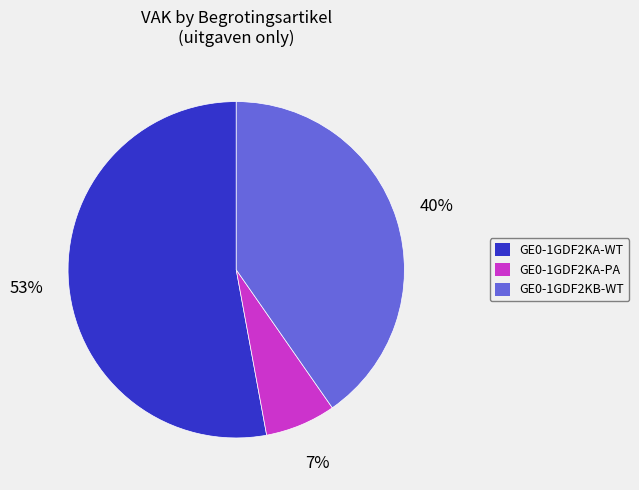

Is there a majority slice in this chart?

Yes